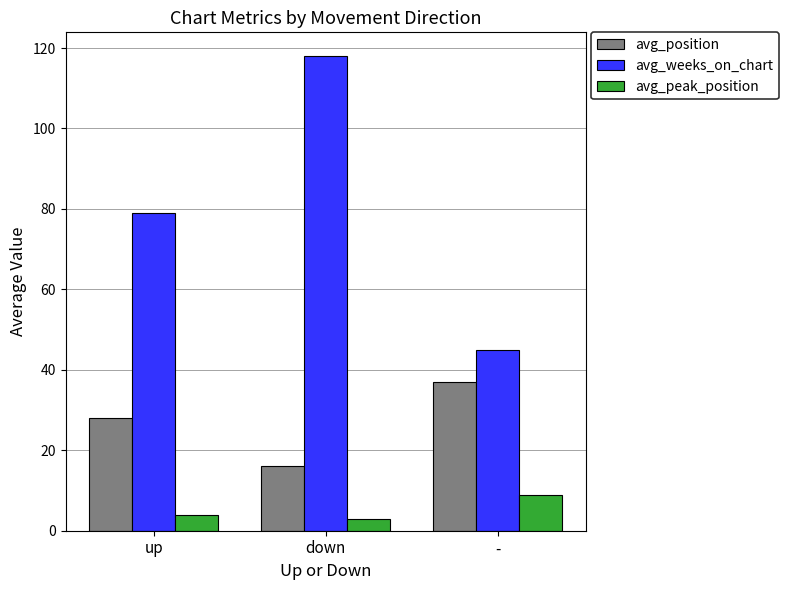

At which label does avg_peak_position reach its peak?

-